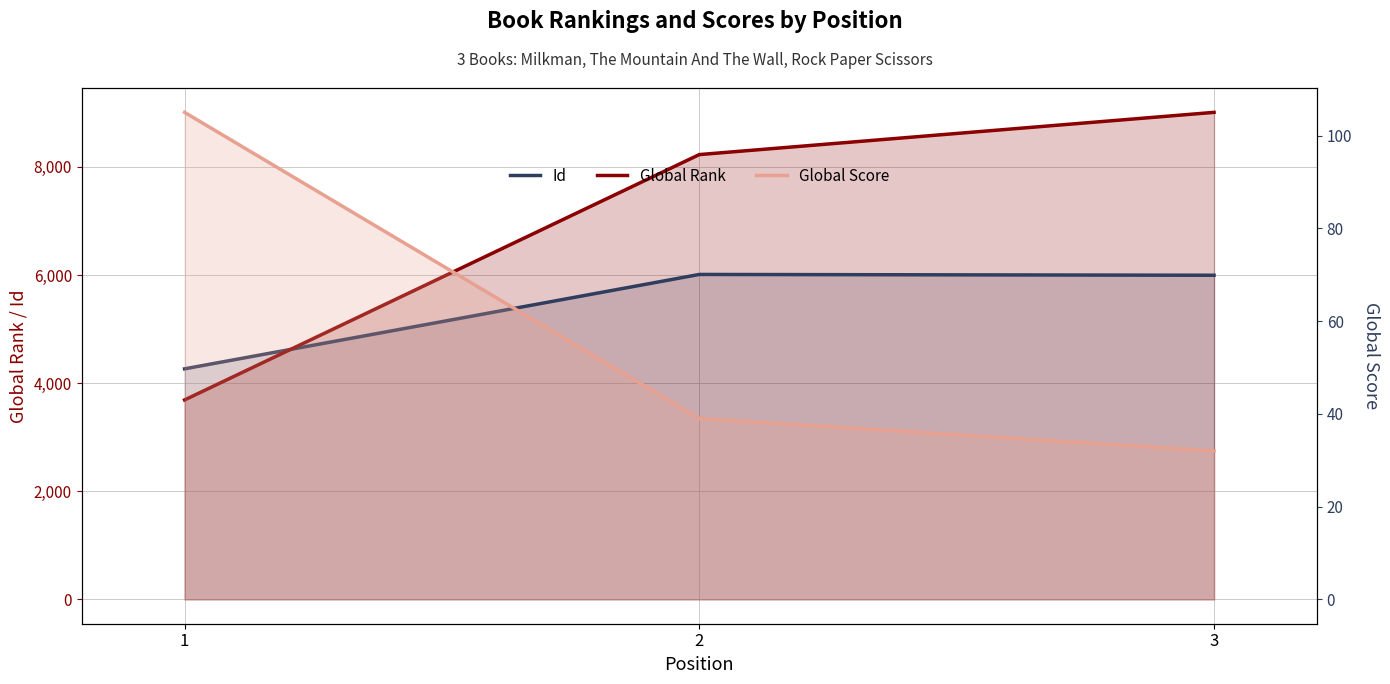

Count the Global Rank values in the range 3689 to 9008.

3